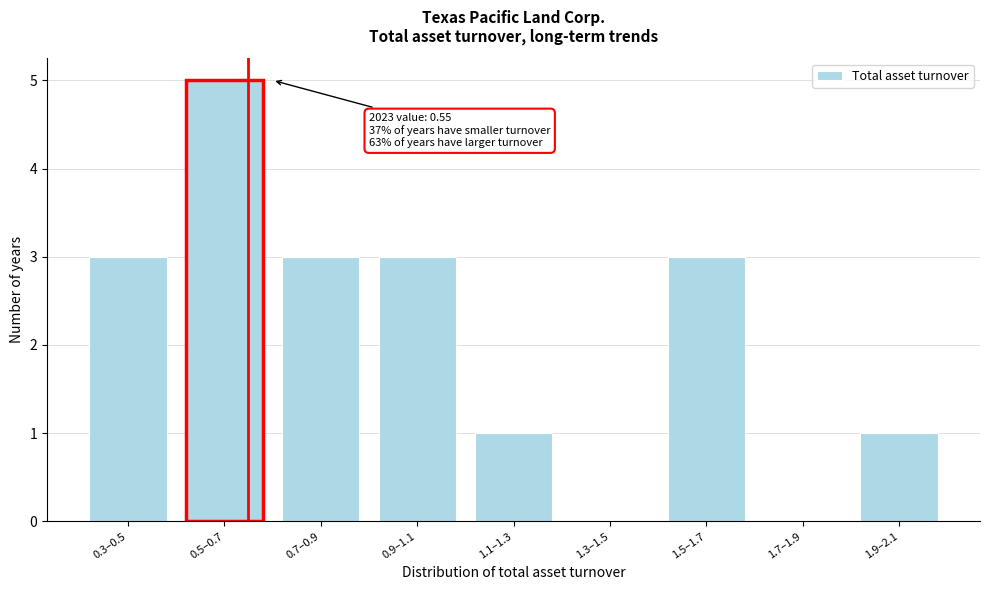

Reading left to right, extract all data points from this chart.

0.3–0.5=3	0.5–0.7=5	0.7–0.9=3	0.9–1.1=3	1.1–1.3=1	1.3–1.5=0	1.5–1.7=3	1.7–1.9=0	1.9–2.1=1